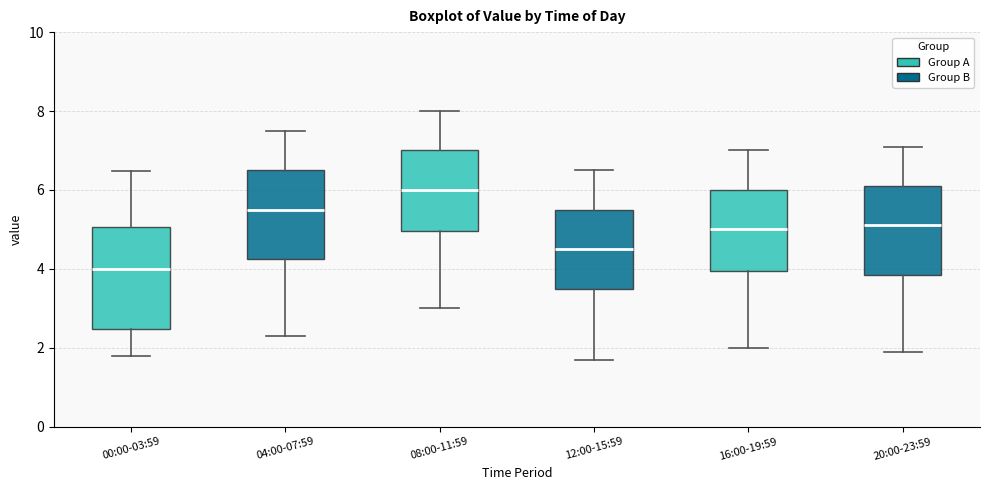

Where does the median line of the box for 16:00-19:59 sit on the y-axis? The values are not printed on the chart, so give them approximately, as read against the axis.

5.0